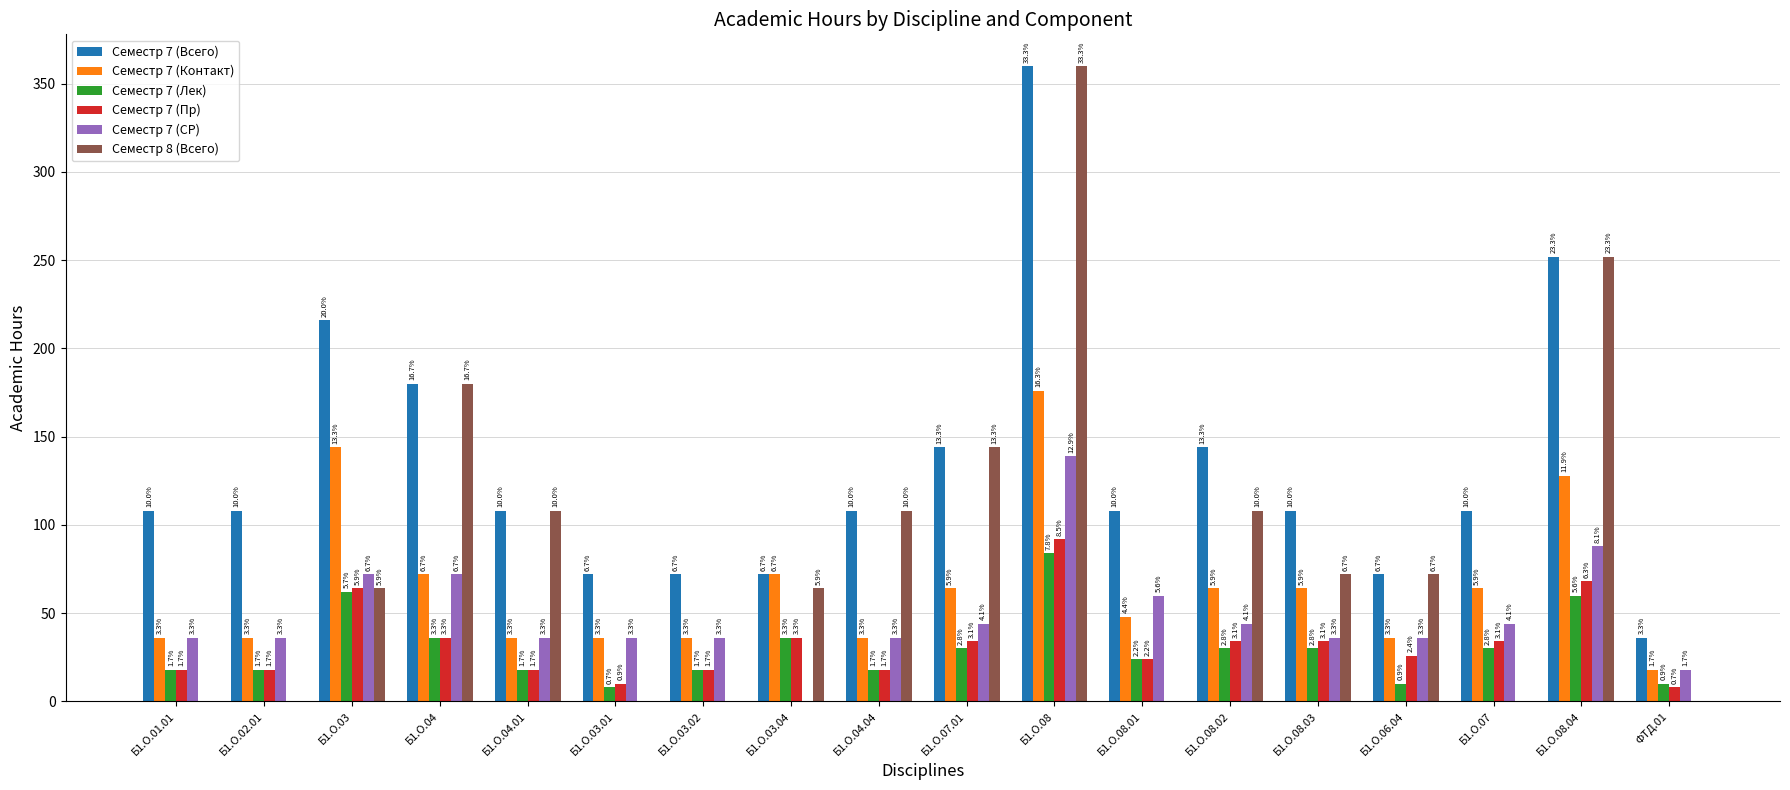

What is the value of the Семестр 7 (Всего) bar at the 6th from the left?

72